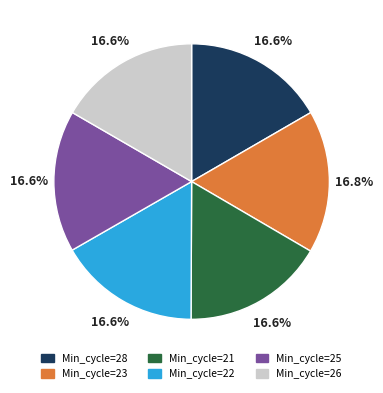

Is there a majority slice in this chart?

No